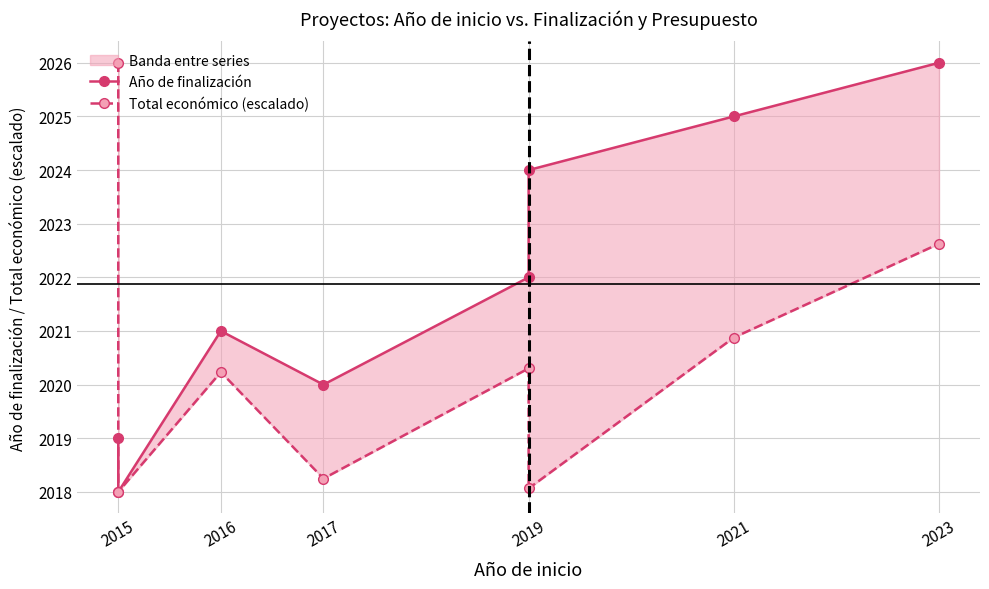

At 2017, list the series in order from smallest to largest.

Total económico (escalado), Año de finalización